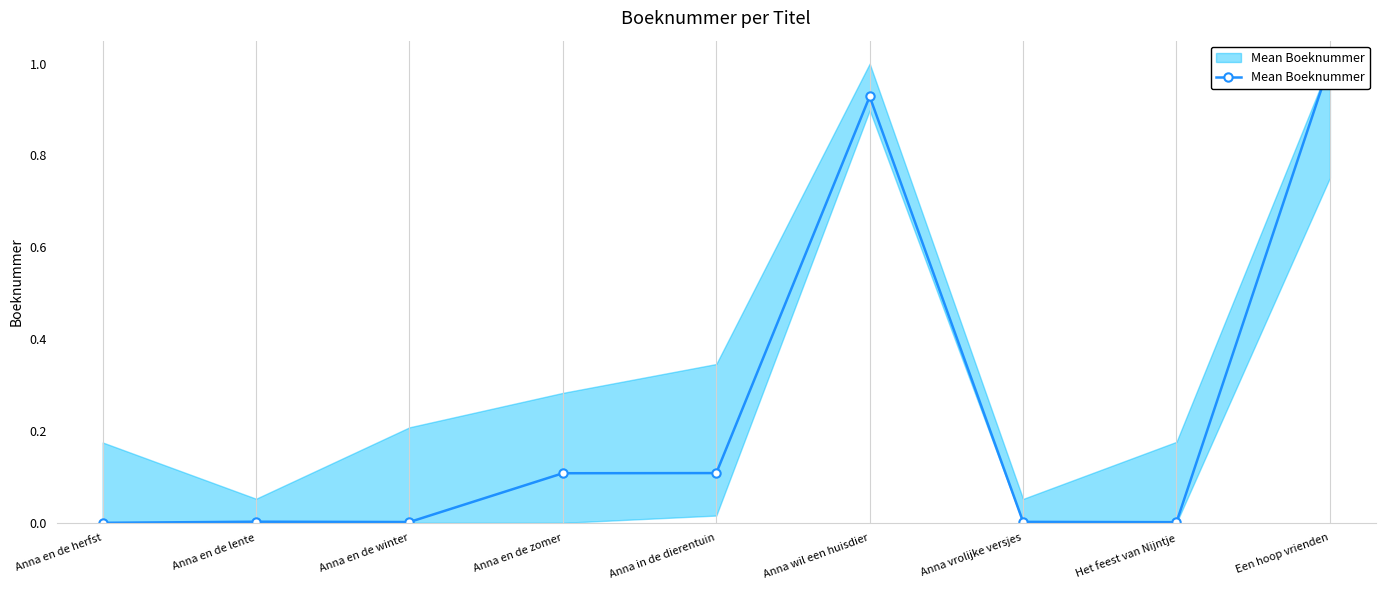

Which label corresponds to the smallest value in the chart?

Anna en de herfst